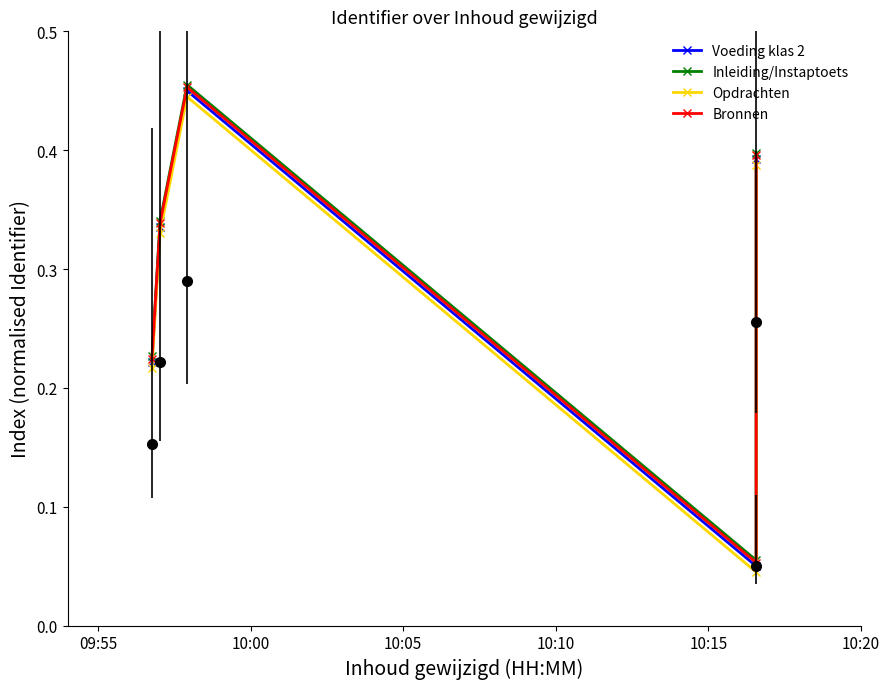

How many interior local peaks does the Bronnen series have?

1